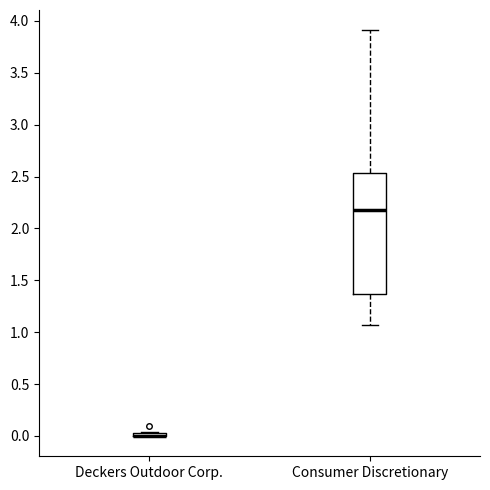

Where is the upper edge of the box for Deckers Outdoor Corp. on the y-axis? The values are not printed on the chart, so give them approximately, as read against the axis.

0.05